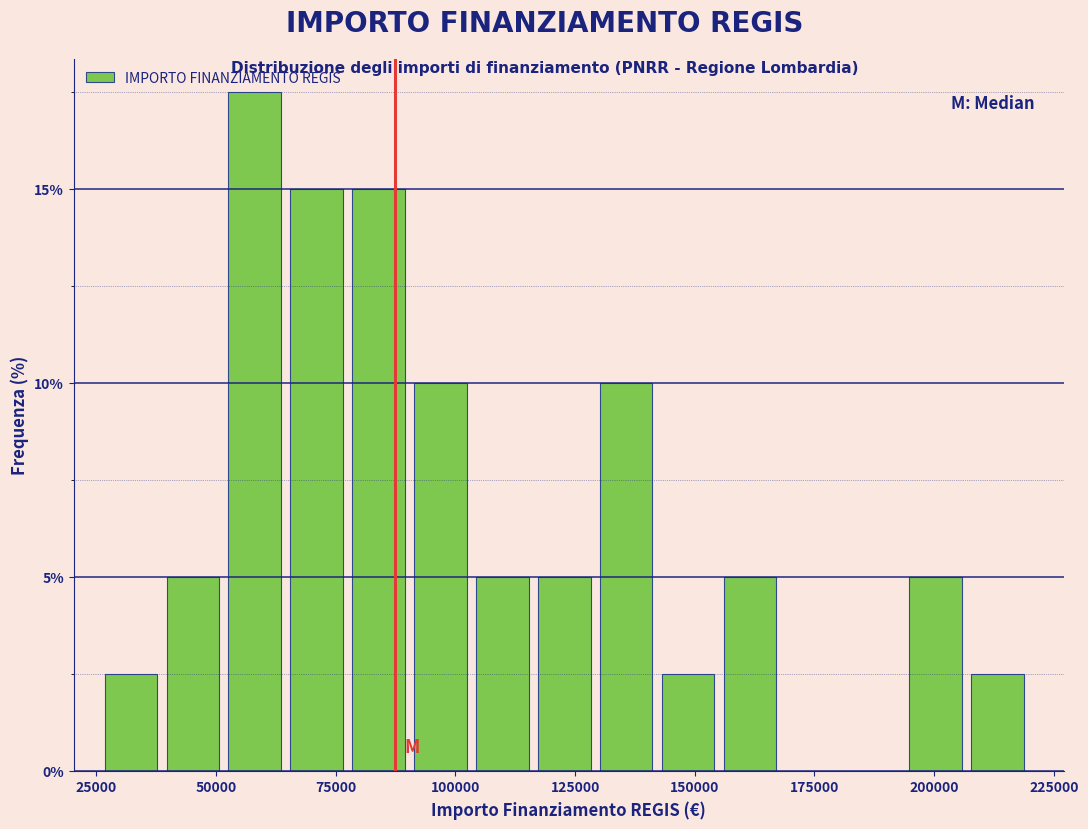

Around what value on the x-axis is the tallest bar? Give the approximate position of its centre, as read against the axis.

60000